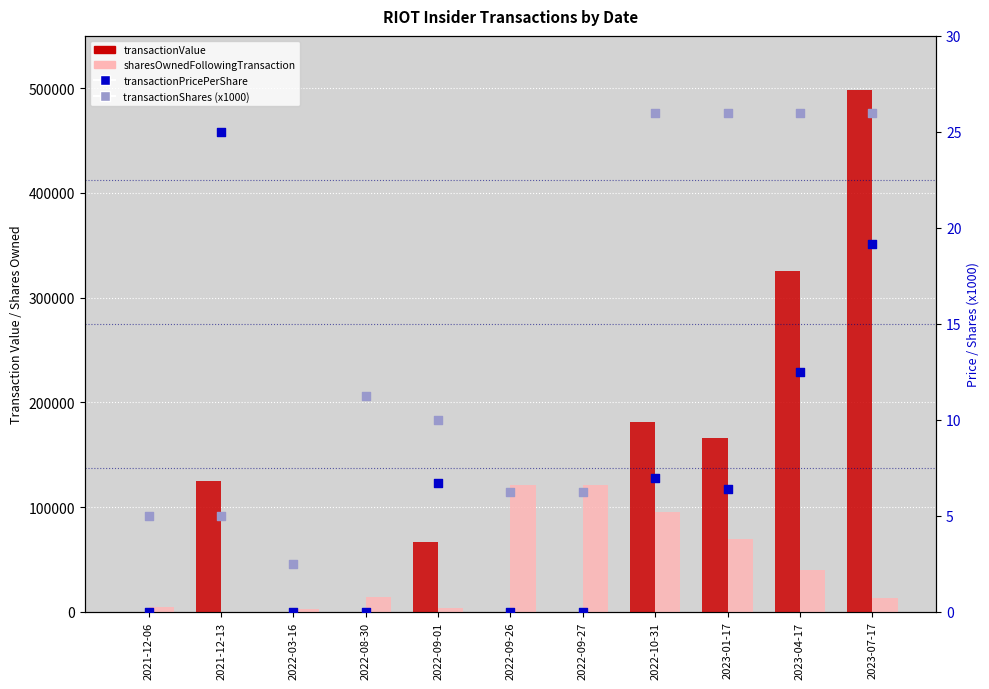

Is the value of transactionShares (x1000) at 2023-07-17 greater than the value of transactionPricePerShare at 2022-08-30?

Yes